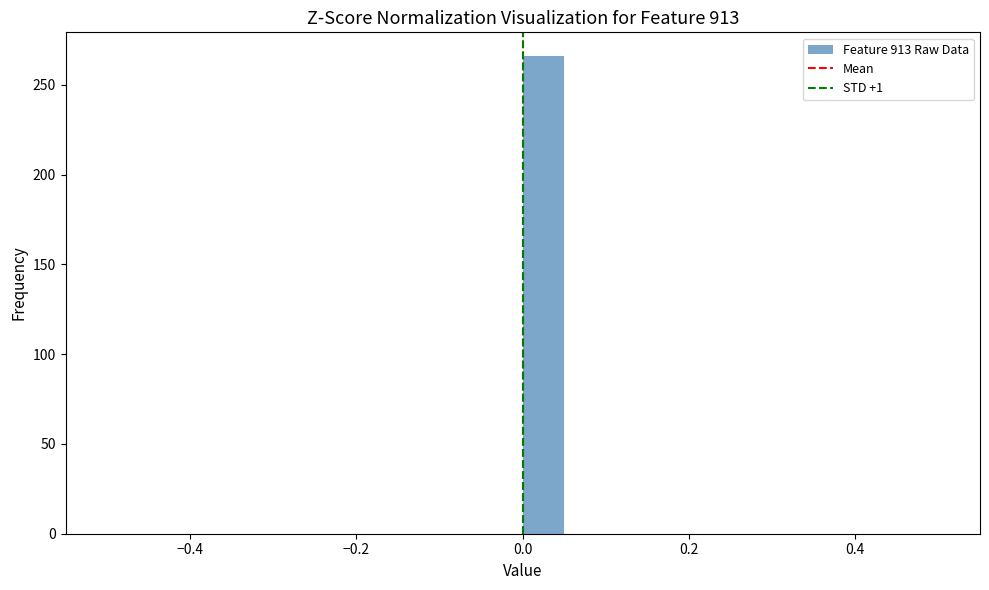

Around what value on the x-axis is the tallest bar? Give the approximate position of its centre, as read against the axis.

0.02